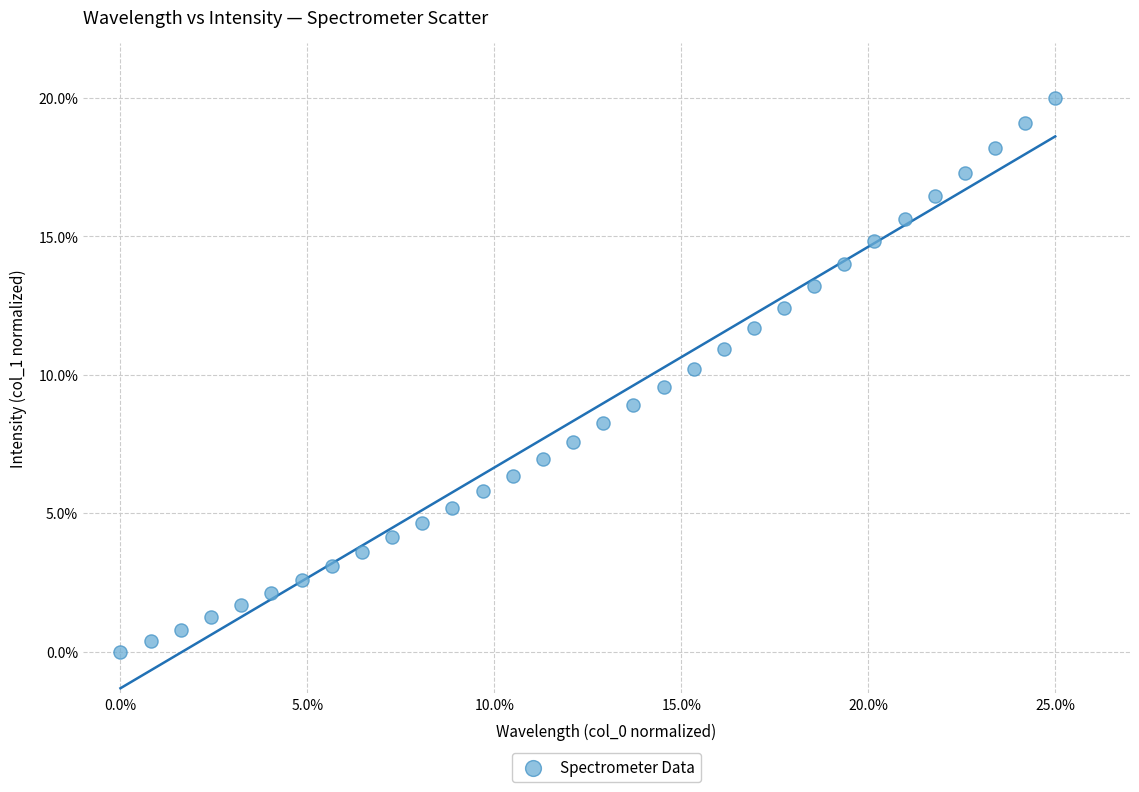

What is the range of Y values (max minus min)?

20.0